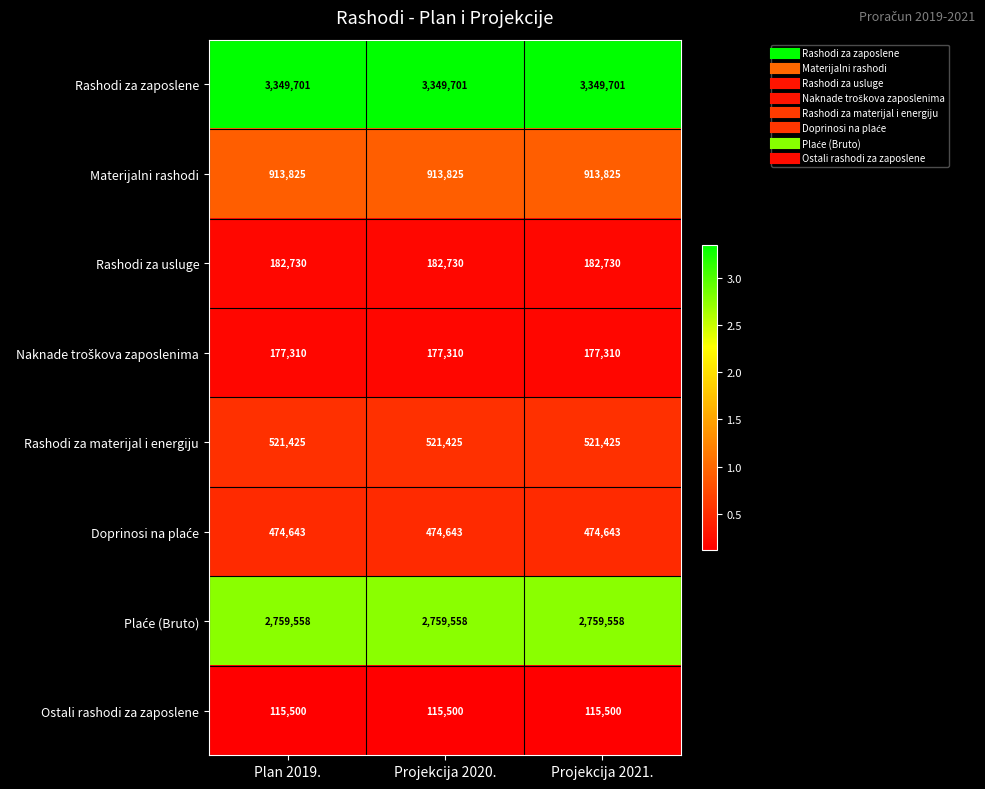

What value does the Rashodi za materijal i energiju series have at Projekcija 2020.?

521425